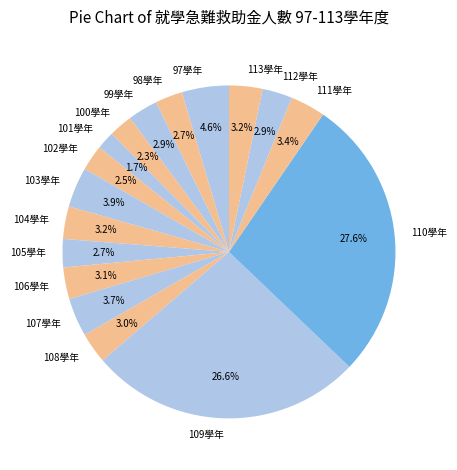

The 104學年 slice represents 3% of the pie. True or false?

True